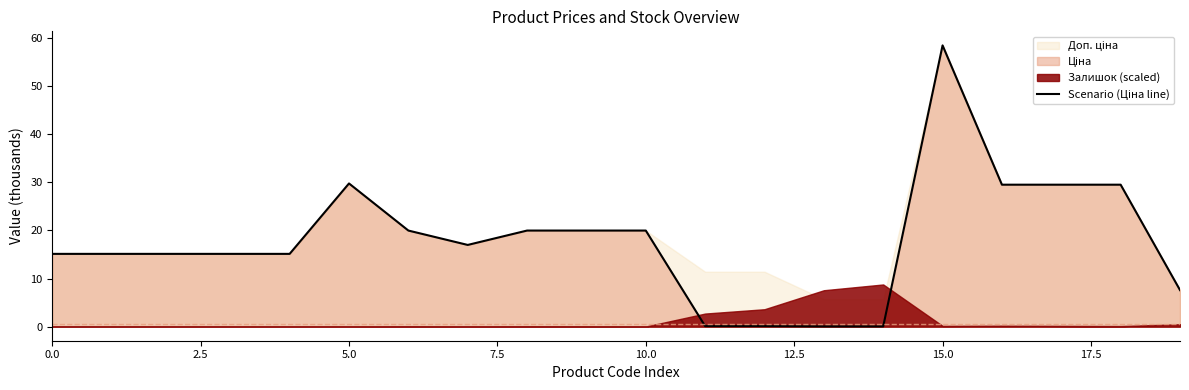

Which has a higher value, 18 or 13?

18